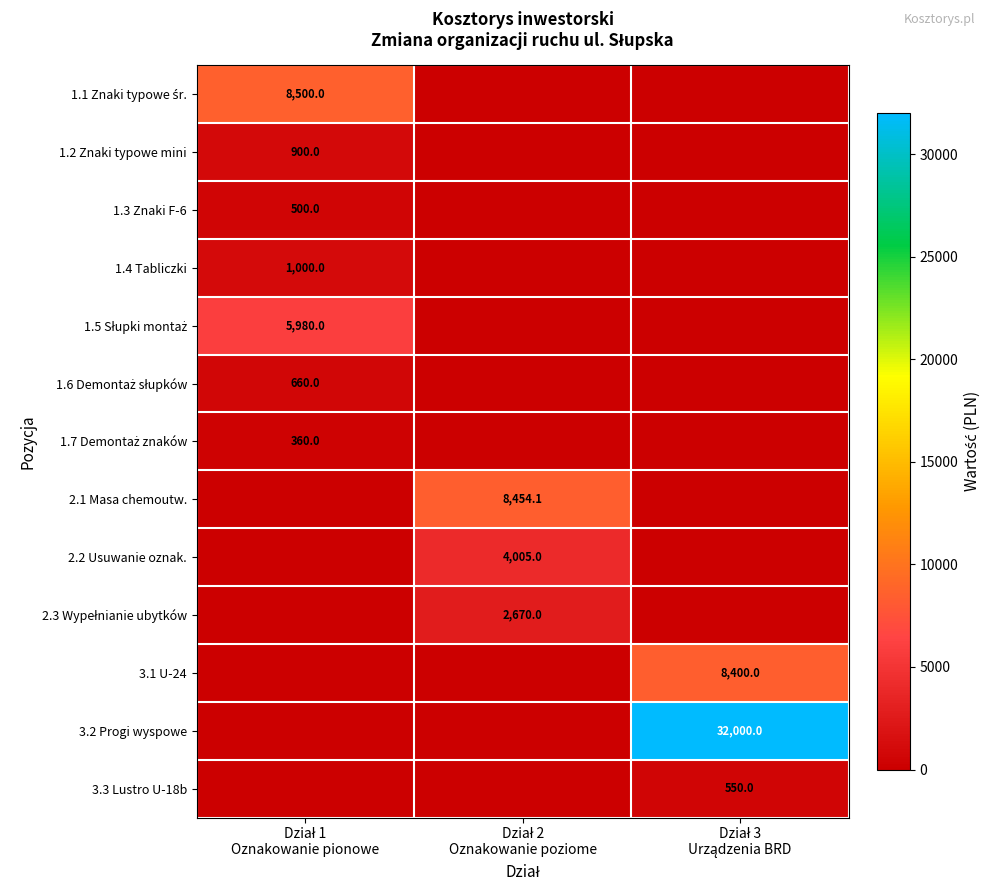

How many data points in 2.2 Usuwanie oznak. are above 0?

1